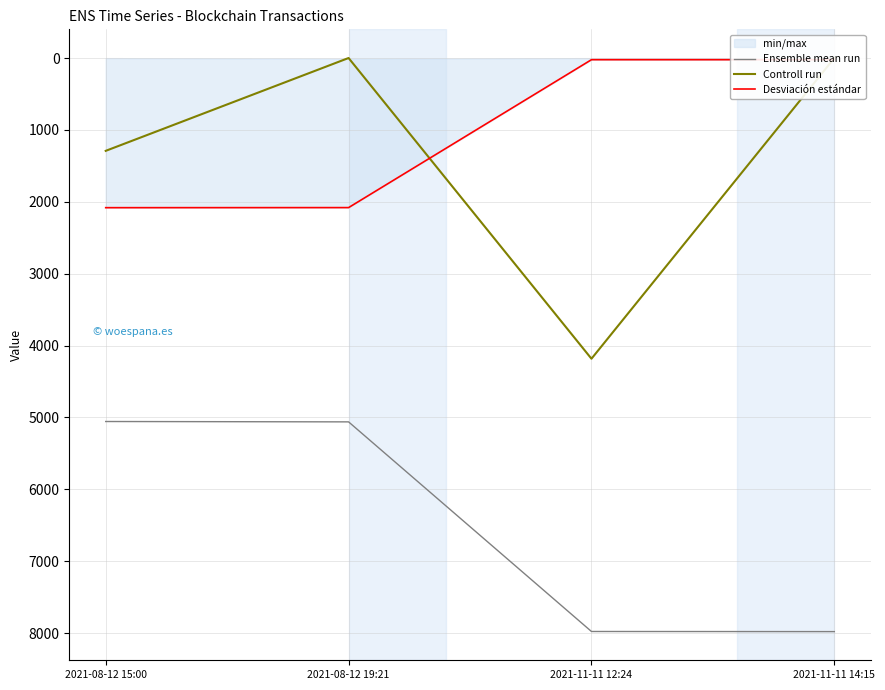

True or false: Ensemble mean run has more than 1 interior local peaks.

False